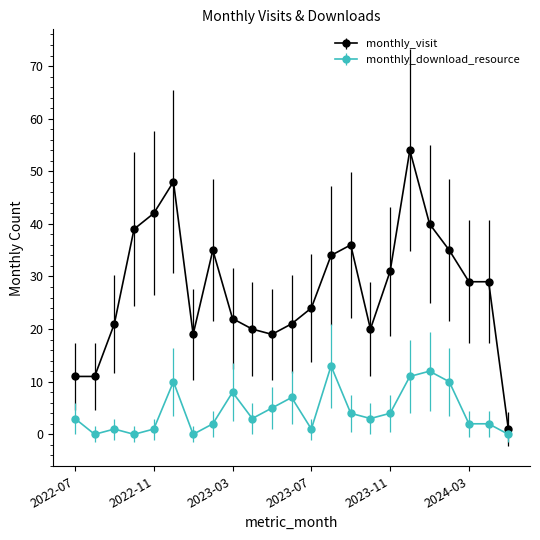

Rank the series by their maximum value, from highest to lowest.

monthly_visit, monthly_download_resource